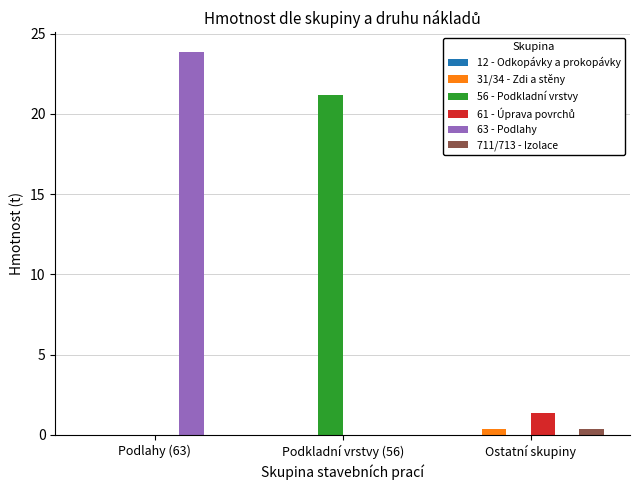

True or false: 56 - Podkladní vrstvy has a value of -12.4 at Ostatní skupiny.

False